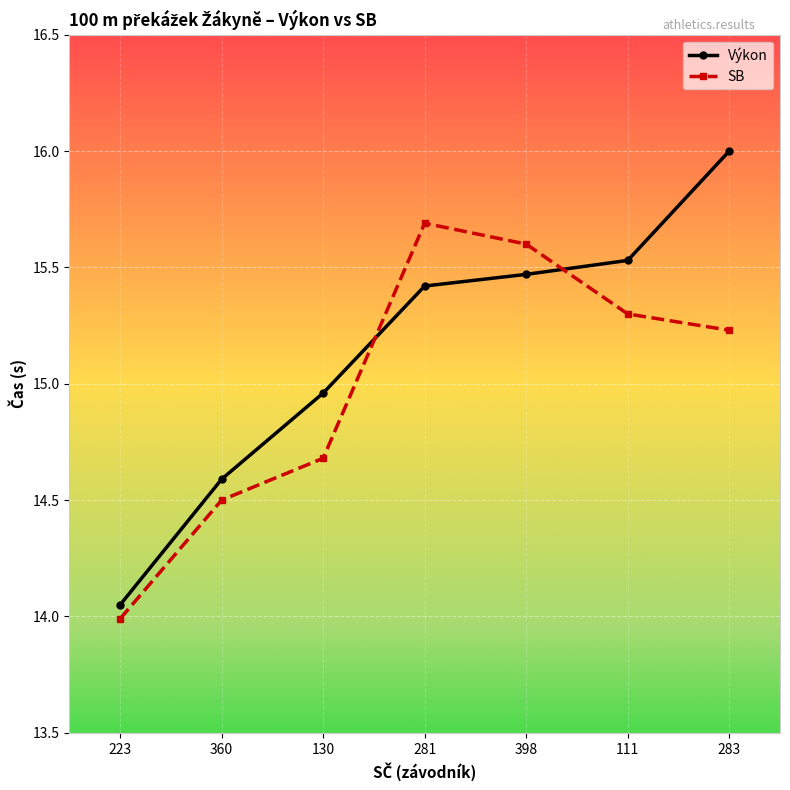

True or false: Výkon has a value of 14.6 at 360.

True